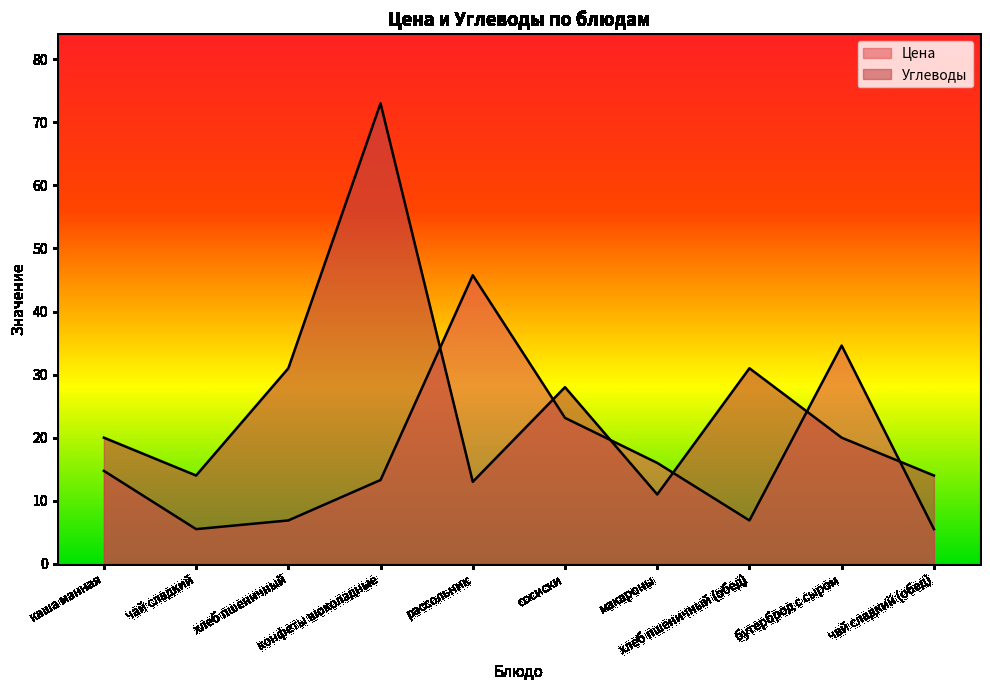

At which label does Углеводы reach its peak?

конфеты шоколадные